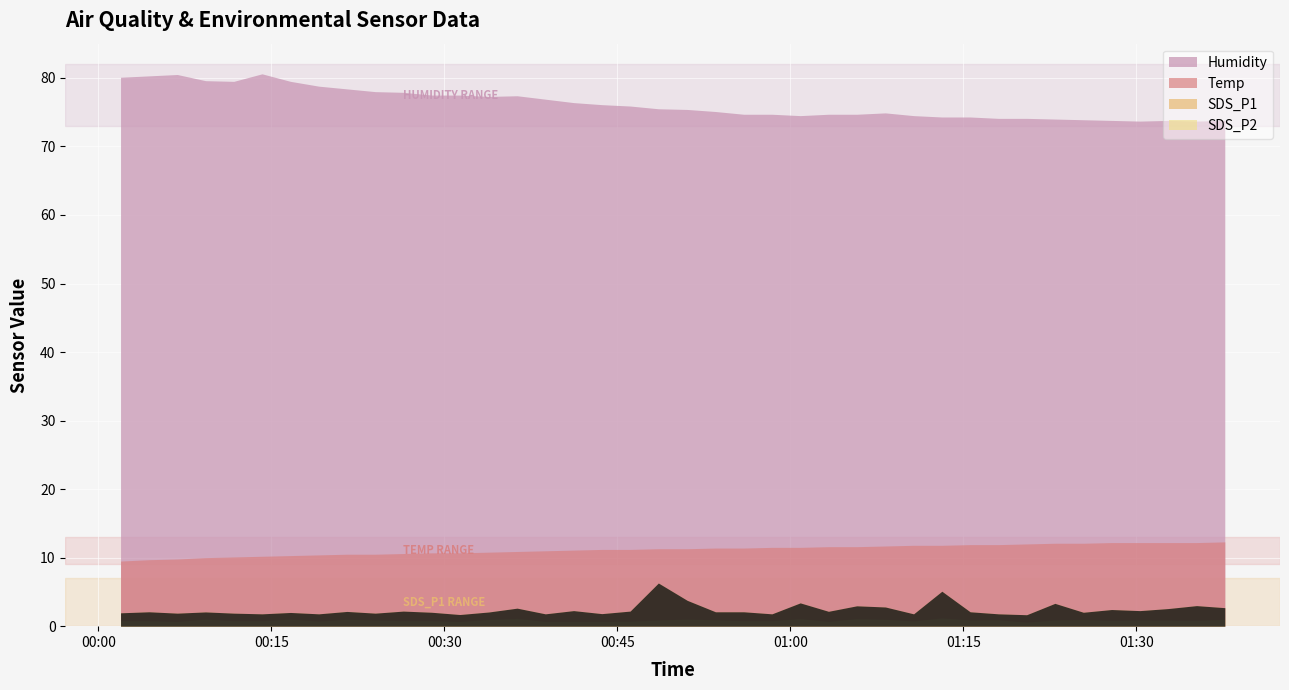

Reading left to right, what are all the values shown in this chart?

SDS_P1: 2024/01/24 00:01:55=1.9	2024/01/24 00:04:23=2.1	2024/01/24 00:06:50=1.9	2024/01/24 00:09:17=2.1	2024/01/24 00:11:44=1.9	2024/01/24 00:14:11=1.8	2024/01/24 00:16:39=2.0	2024/01/24 00:19:06=1.8	2024/01/24 00:21:33=2.1	2024/01/24 00:24:00=1.9	2024/01/24 00:26:26=2.2	2024/01/24 00:28:53=2.0	2024/01/24 00:31:20=1.7	2024/01/24 00:33:51=2.1	2024/01/24 00:36:18=2.6	2024/01/24 00:38:45=1.8	2024/01/24 00:41:12=2.3	2024/01/24 00:43:39=1.8	2024/01/24 00:46:06=2.2	2024/01/24 00:48:33=6.3	2024/01/24 00:51:03=3.8	2024/01/24 00:53:30=2.1	2024/01/24 00:55:57=2.1	2024/01/24 00:58:24=1.8	2024/01/24 01:00:51=3.4	2024/01/24 01:03:18=2.2	2024/01/24 01:05:45=3.0	2024/01/24 01:08:14=2.8	2024/01/24 01:10:41=1.8	2024/01/24 01:13:08=5.1	2024/01/24 01:15:35=2.1	2024/01/24 01:18:02=1.8	2024/01/24 01:20:29=1.7	2024/01/24 01:22:56=3.3	2024/01/24 01:25:24=2.0	2024/01/24 01:27:51=2.4	2024/01/24 01:30:18=2.3	2024/01/24 01:32:45=2.6	2024/01/24 01:35:13=3.0	2024/01/24 01:37:40=2.7
SDS_P2: 2024/01/24 00:01:55=0.8	2024/01/24 00:04:23=0.8	2024/01/24 00:06:50=0.7	2024/01/24 00:09:17=1.0	2024/01/24 00:11:44=0.8	2024/01/24 00:14:11=0.8	2024/01/24 00:16:39=1.0	2024/01/24 00:19:06=0.8	2024/01/24 00:21:33=1.0	2024/01/24 00:24:00=0.9	2024/01/24 00:26:26=0.8	2024/01/24 00:28:53=0.8	2024/01/24 00:31:20=0.7	2024/01/24 00:33:51=1.0	2024/01/24 00:36:18=1.1	2024/01/24 00:38:45=0.7	2024/01/24 00:41:12=0.7	2024/01/24 00:43:39=0.7	2024/01/24 00:46:06=0.7	2024/01/24 00:48:33=0.9	2024/01/24 00:51:03=1.0	2024/01/24 00:53:30=0.9	2024/01/24 00:55:57=0.8	2024/01/24 00:58:24=0.8	2024/01/24 01:00:51=1.1	2024/01/24 01:03:18=0.7	2024/01/24 01:05:45=1.1	2024/01/24 01:08:14=1.0	2024/01/24 01:10:41=0.8	2024/01/24 01:13:08=1.2	2024/01/24 01:15:35=0.9	2024/01/24 01:18:02=0.9	2024/01/24 01:20:29=0.6	2024/01/24 01:22:56=0.9	2024/01/24 01:25:24=1.0	2024/01/24 01:27:51=0.8	2024/01/24 01:30:18=0.9	2024/01/24 01:32:45=0.9	2024/01/24 01:35:13=0.8	2024/01/24 01:37:40=1.0
Temp: 2024/01/24 00:01:55=9.5	2024/01/24 00:04:23=9.7	2024/01/24 00:06:50=9.8	2024/01/24 00:09:17=10.0	2024/01/24 00:11:44=10.1	2024/01/24 00:14:11=10.2	2024/01/24 00:16:39=10.3	2024/01/24 00:19:06=10.4	2024/01/24 00:21:33=10.5	2024/01/24 00:24:00=10.5	2024/01/24 00:26:26=10.6	2024/01/24 00:28:53=10.7	2024/01/24 00:31:20=10.7	2024/01/24 00:33:51=10.8	2024/01/24 00:36:18=10.9	2024/01/24 00:38:45=11.0	2024/01/24 00:41:12=11.1	2024/01/24 00:43:39=11.2	2024/01/24 00:46:06=11.2	2024/01/24 00:48:33=11.3	2024/01/24 00:51:03=11.3	2024/01/24 00:53:30=11.4	2024/01/24 00:55:57=11.4	2024/01/24 00:58:24=11.5	2024/01/24 01:00:51=11.5	2024/01/24 01:03:18=11.6	2024/01/24 01:05:45=11.6	2024/01/24 01:08:14=11.7	2024/01/24 01:10:41=11.8	2024/01/24 01:13:08=11.8	2024/01/24 01:15:35=11.9	2024/01/24 01:18:02=11.9	2024/01/24 01:20:29=12.0	2024/01/24 01:22:56=12.1	2024/01/24 01:25:24=12.1	2024/01/24 01:27:51=12.2	2024/01/24 01:30:18=12.2	2024/01/24 01:32:45=12.2	2024/01/24 01:35:13=12.2	2024/01/24 01:37:40=12.3
Humidity: 2024/01/24 00:01:55=80.1	2024/01/24 00:04:23=80.3	2024/01/24 00:06:50=80.5	2024/01/24 00:09:17=79.6	2024/01/24 00:11:44=79.5	2024/01/24 00:14:11=80.6	2024/01/24 00:16:39=79.5	2024/01/24 00:19:06=78.8	2024/01/24 00:21:33=78.4	2024/01/24 00:24:00=78.0	2024/01/24 00:26:26=77.9	2024/01/24 00:28:53=77.5	2024/01/24 00:31:20=77.5	2024/01/24 00:33:51=77.3	2024/01/24 00:36:18=77.4	2024/01/24 00:38:45=76.9	2024/01/24 00:41:12=76.4	2024/01/24 00:43:39=76.1	2024/01/24 00:46:06=75.9	2024/01/24 00:48:33=75.5	2024/01/24 00:51:03=75.4	2024/01/24 00:53:30=75.1	2024/01/24 00:55:57=74.7	2024/01/24 00:58:24=74.7	2024/01/24 01:00:51=74.5	2024/01/24 01:03:18=74.7	2024/01/24 01:05:45=74.7	2024/01/24 01:08:14=74.9	2024/01/24 01:10:41=74.5	2024/01/24 01:13:08=74.3	2024/01/24 01:15:35=74.3	2024/01/24 01:18:02=74.1	2024/01/24 01:20:29=74.1	2024/01/24 01:22:56=74.0	2024/01/24 01:25:24=73.9	2024/01/24 01:27:51=73.8	2024/01/24 01:30:18=73.7	2024/01/24 01:32:45=73.8	2024/01/24 01:35:13=73.7	2024/01/24 01:37:40=73.8